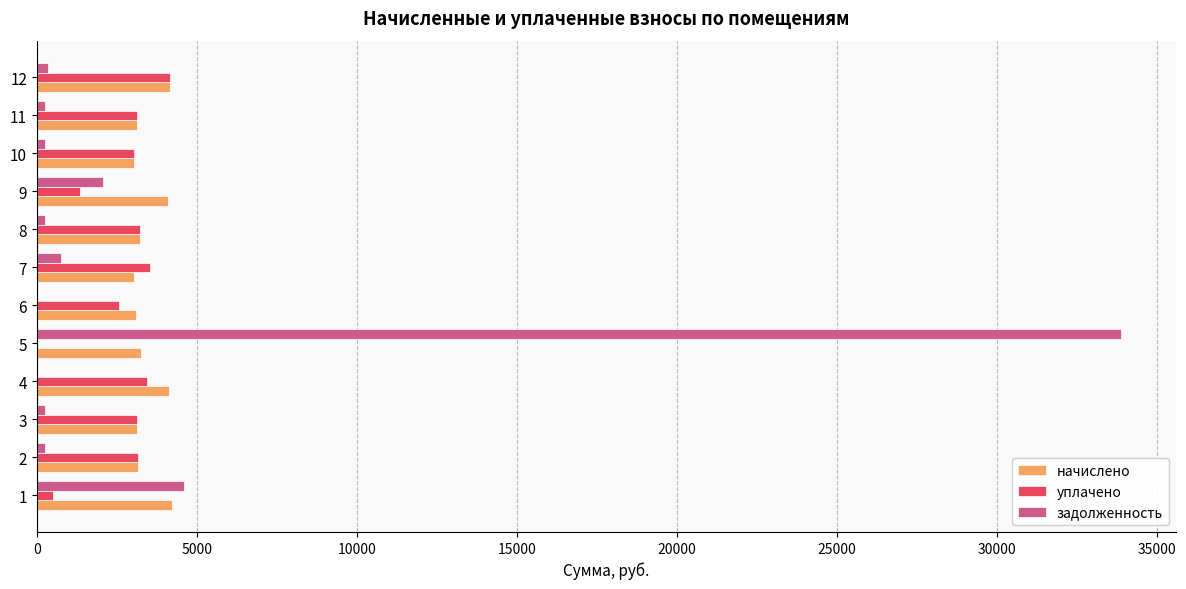

What is the spread (max minus min) of values at 10?

2779.7